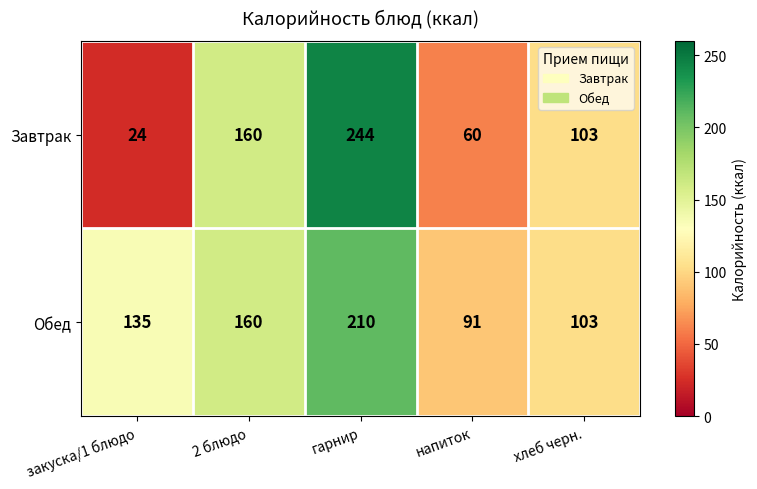

How many data points does each series have?

5